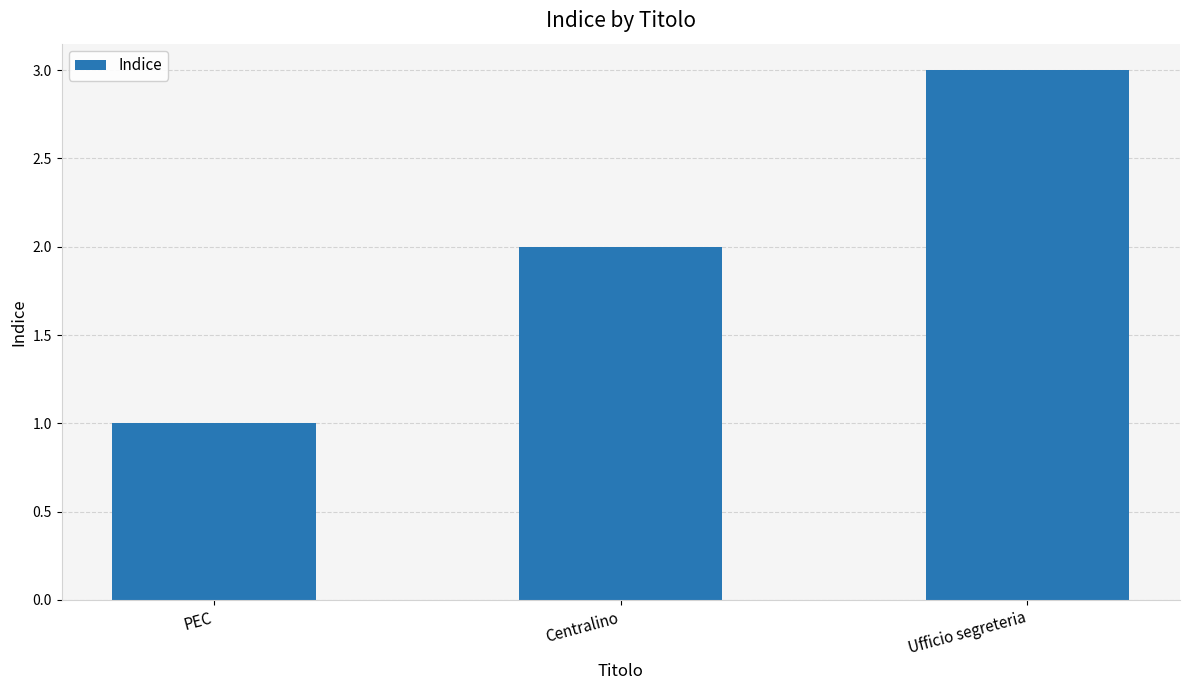

Rank the categories by value from lowest to highest.

PEC, Centralino, Ufficio segreteria